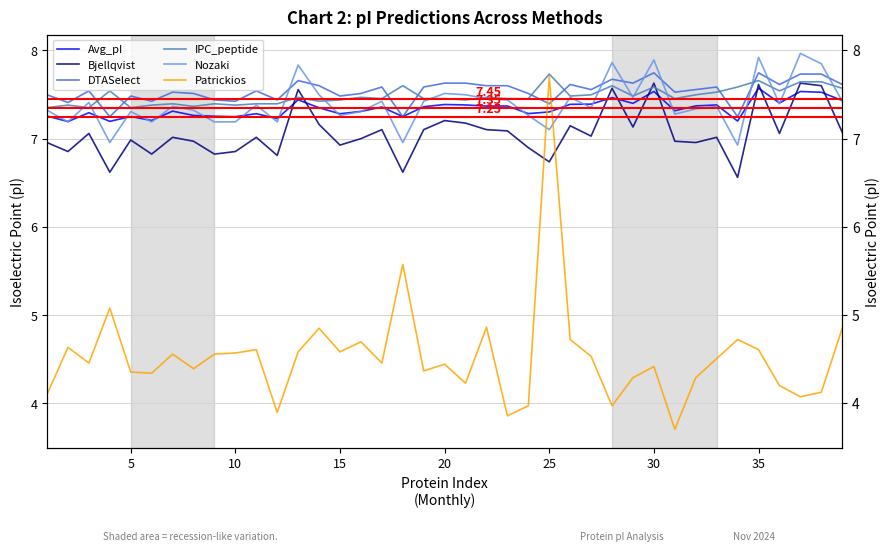

How many intersections are there between Nozaki and IPC_peptide?

14